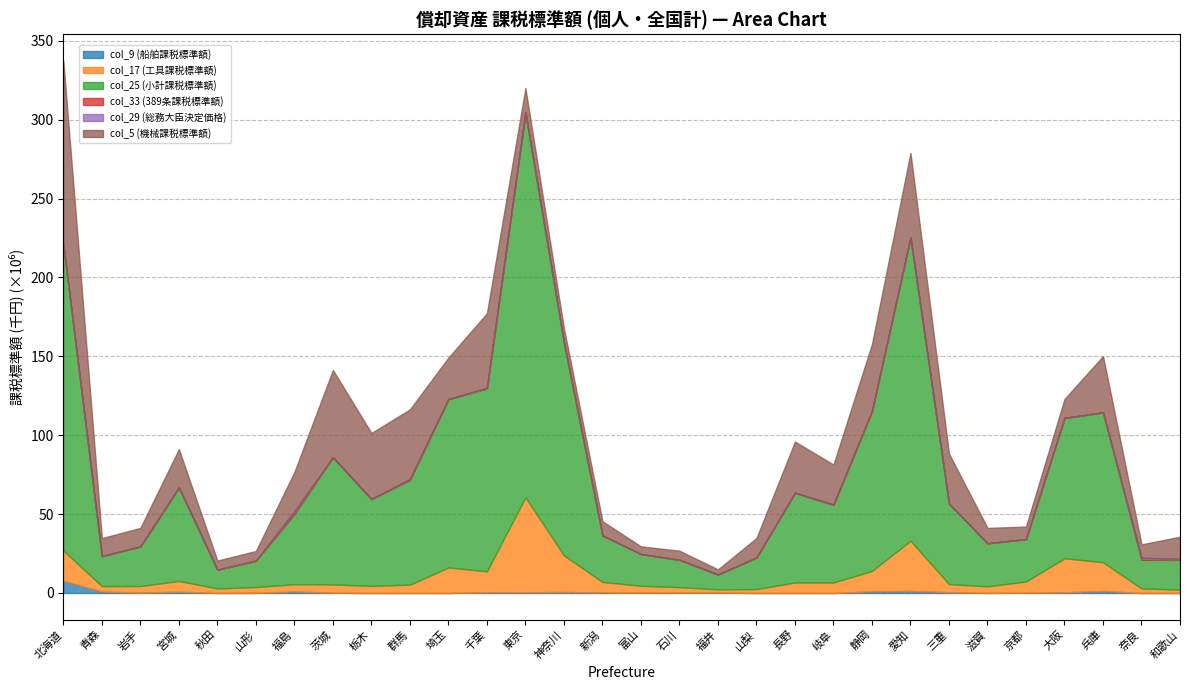

Where is col_25 (小計課税標準額) nearest to the value 126610670?

神奈川